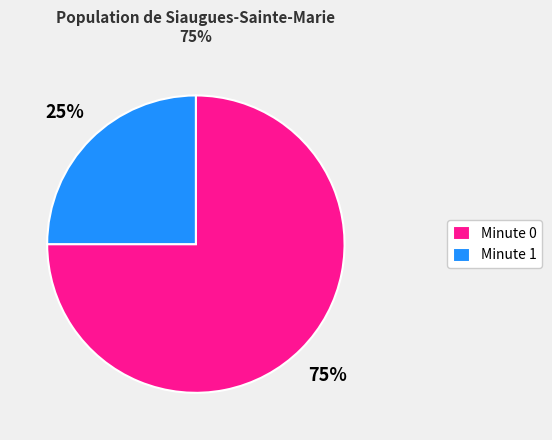

How many slices are in this pie chart?

2